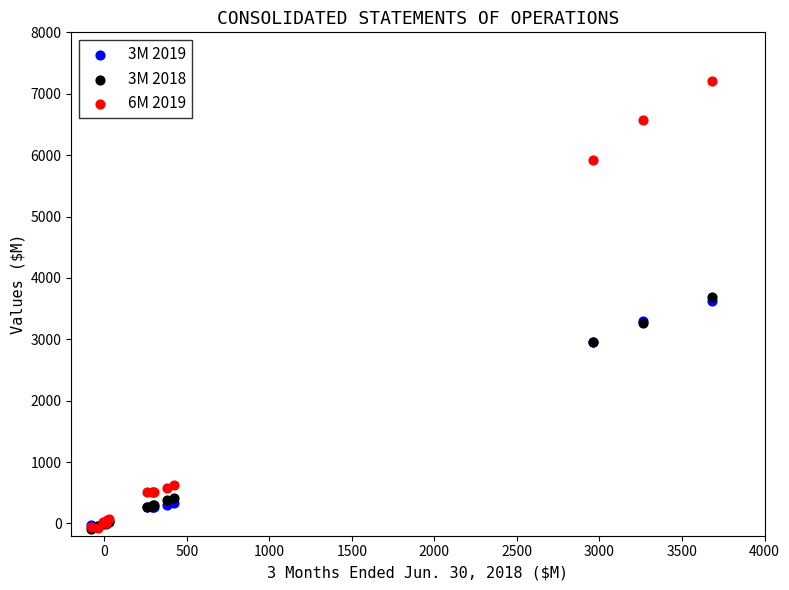

What are all the series names shown in the legend?

3M 2019, 3M 2018, 6M 2019